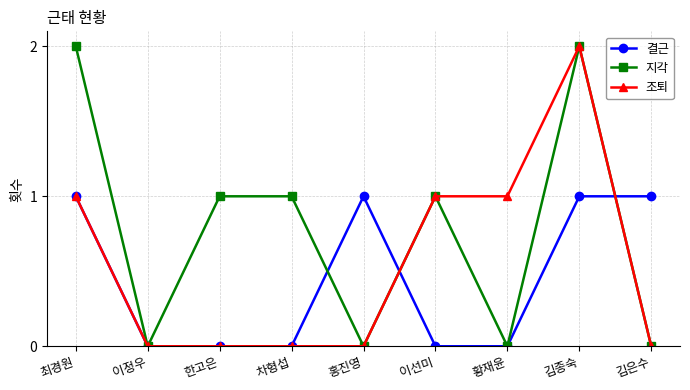

What is the label of the 4th point from the right?

이선미